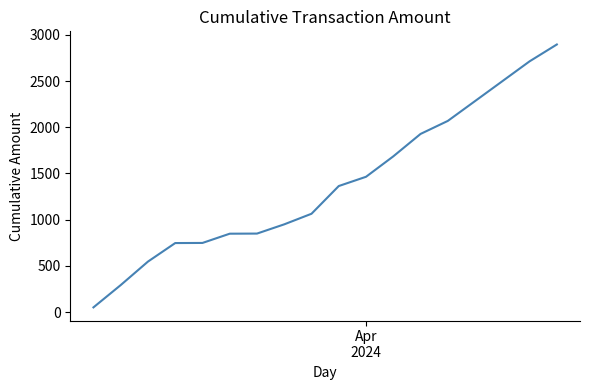

What is the maximum value shown in the chart?

2895.7